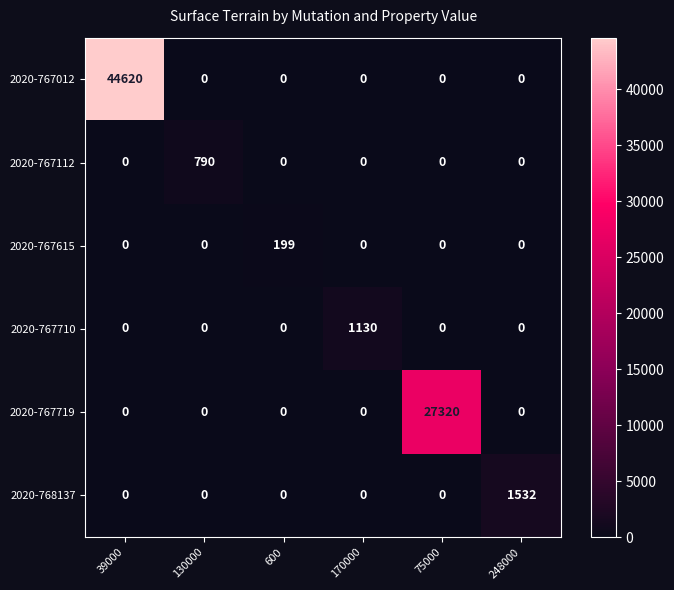

At which label does 2020-767112 reach its peak?

130000